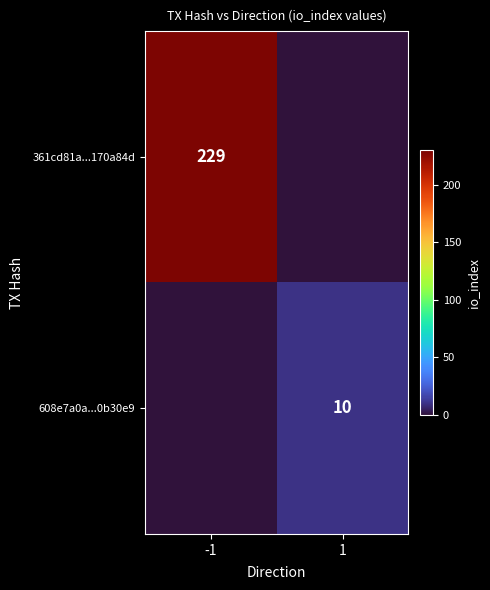

Is it true that 361cd81a...170a84d equals 229 at -1?

True